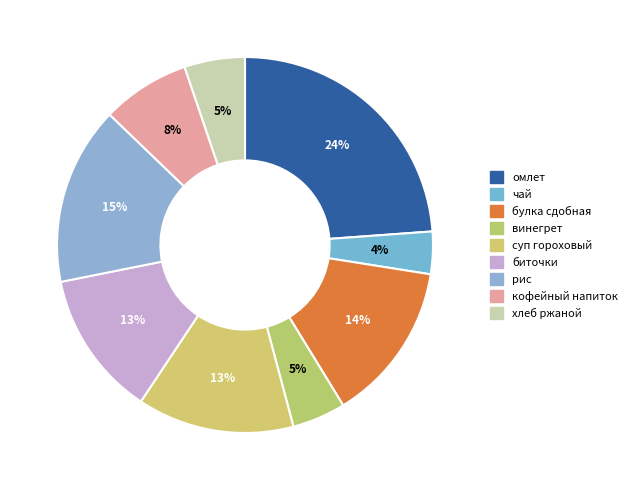

To the nearest percent, what percentage of the pie is суп гороховый?

13%